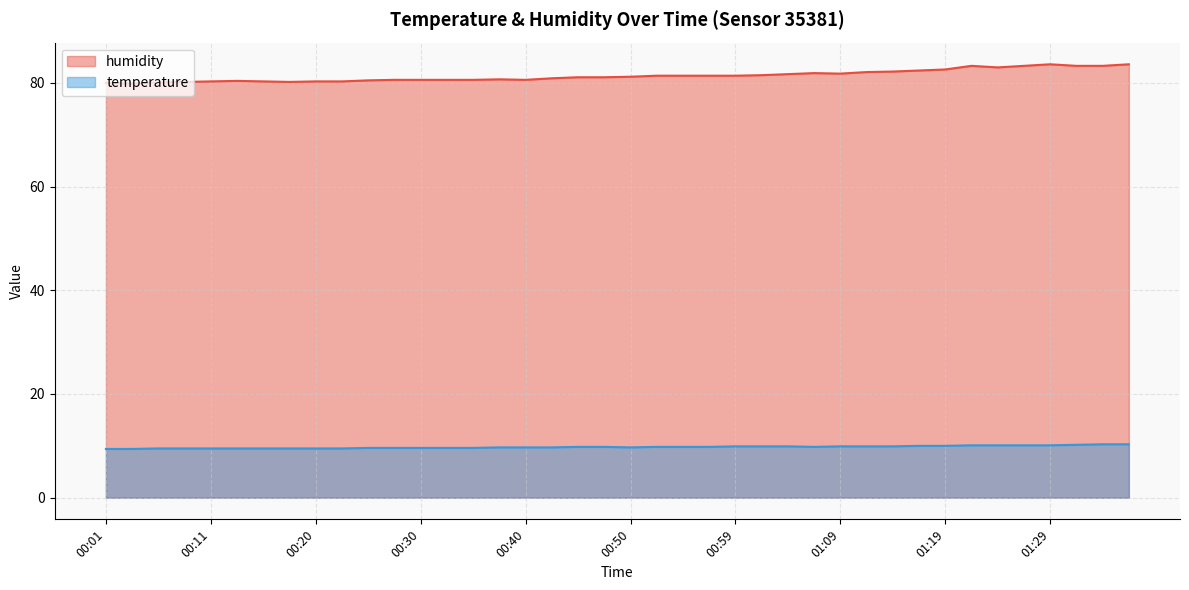

At 01:09, list the series in order from largest to smallest.

humidity, temperature